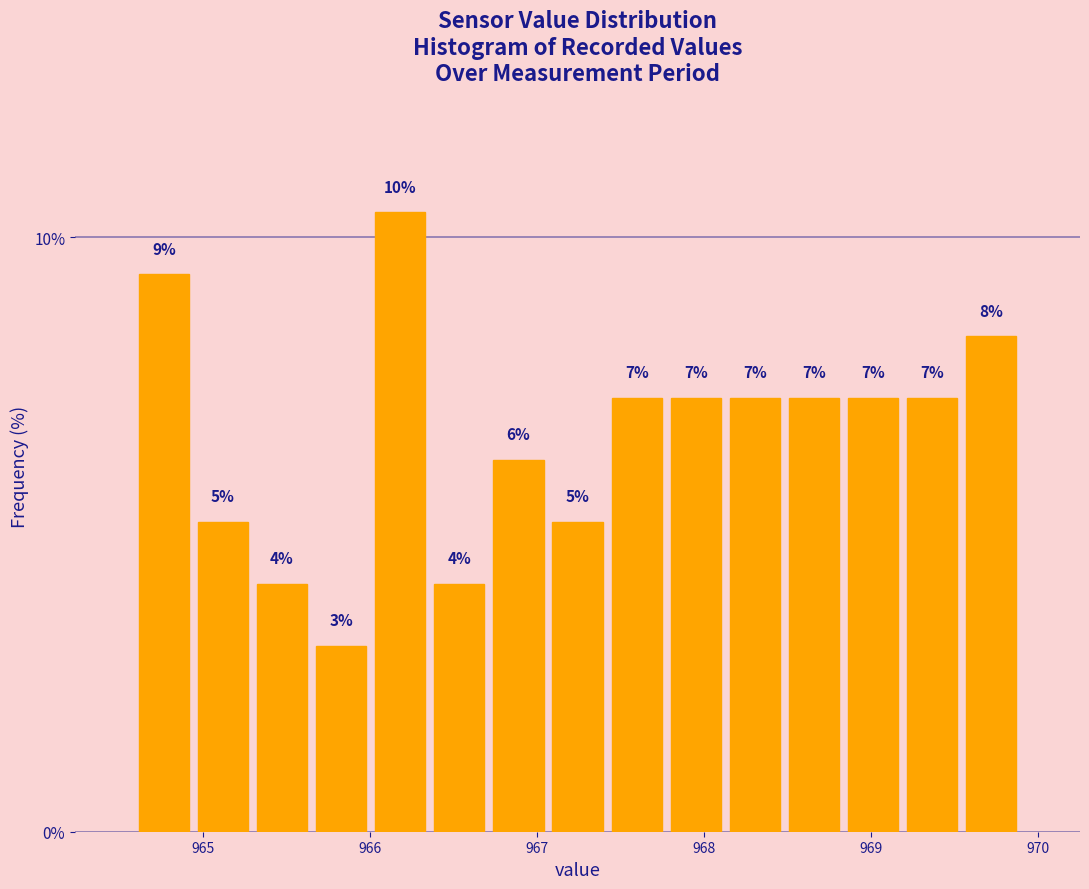

Read against the x-axis, roughly where is the centre of the tallest bar?

966.2